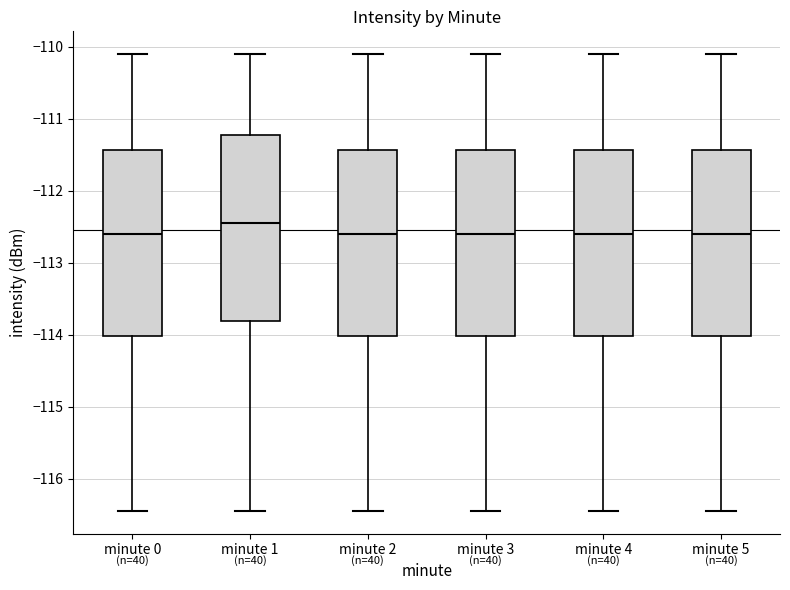

Where is the lower edge of the box for minute 2 on the y-axis? The values are not printed on the chart, so give them approximately, as read against the axis.

-114.0